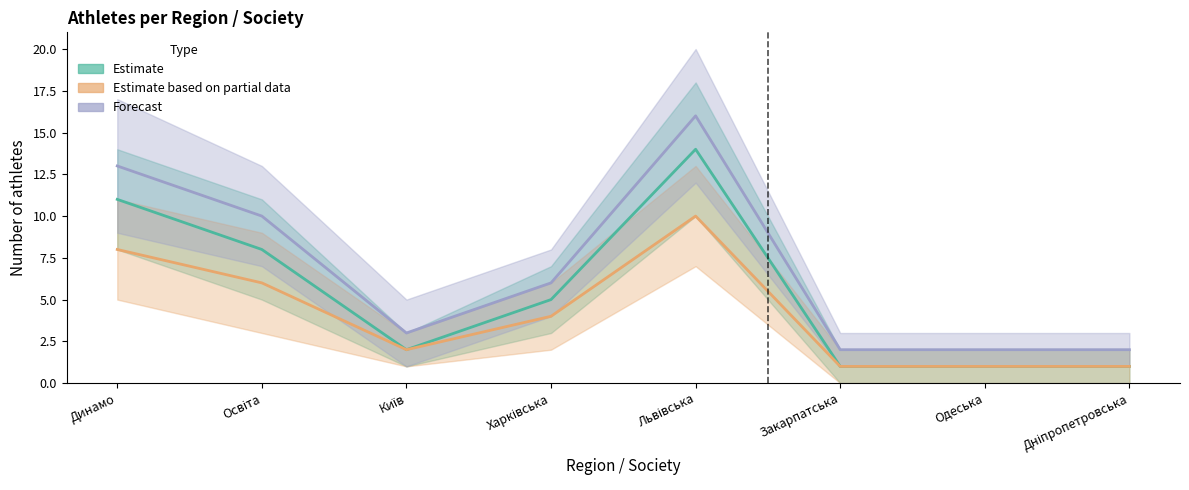

What is the difference between the Estimate values at Львівська and Динамо?

3